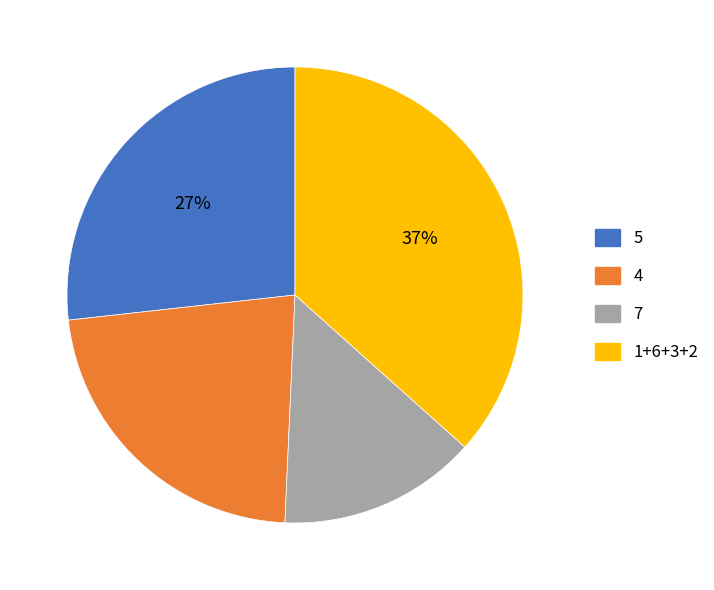

To the nearest percent, what is the difference between the largest and smallest slice percentages?

23%